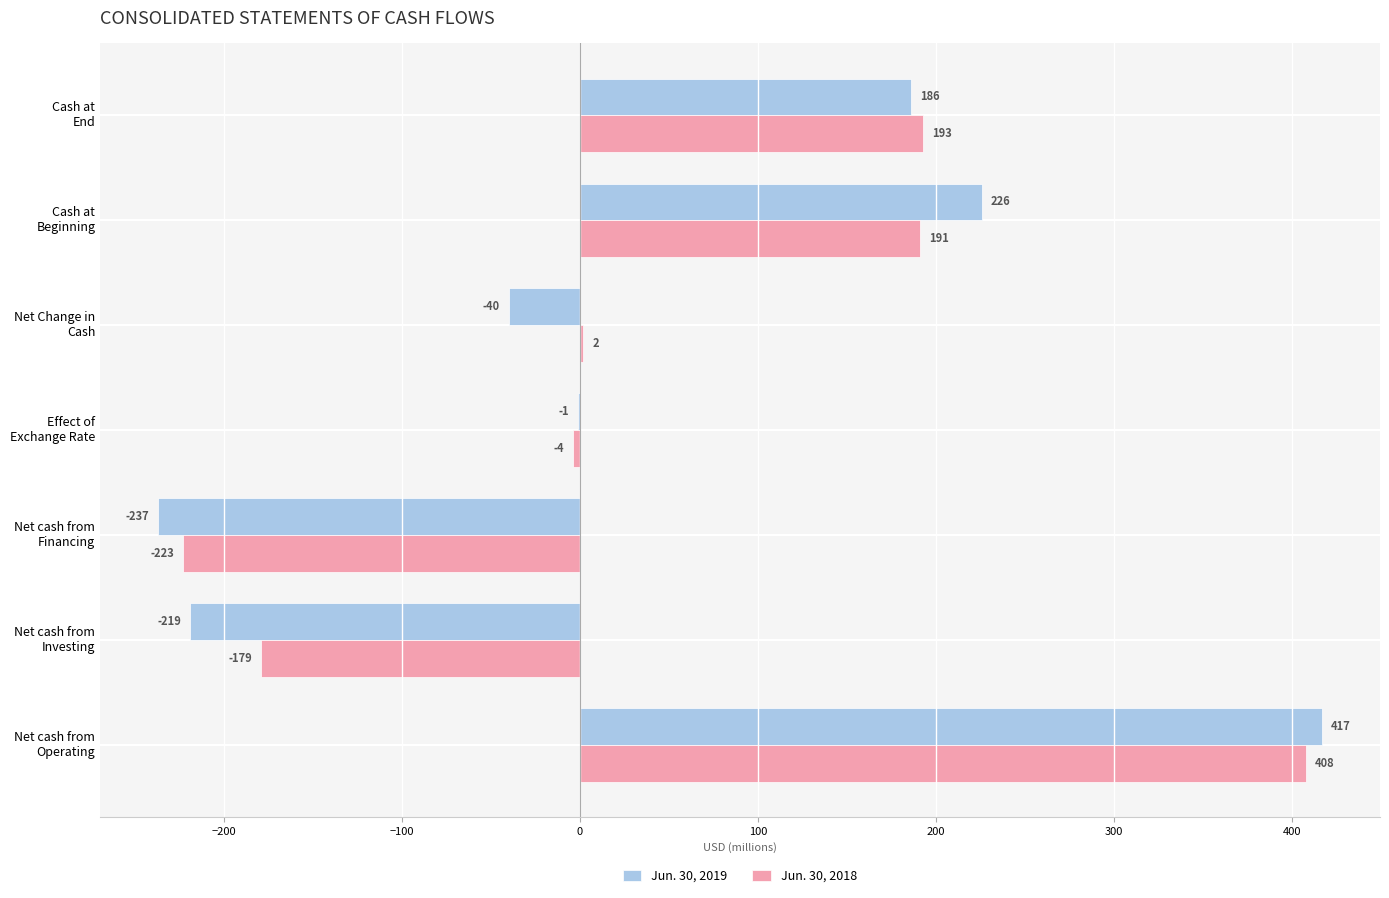

Which series has the largest total across all categories?

Jun. 30, 2018